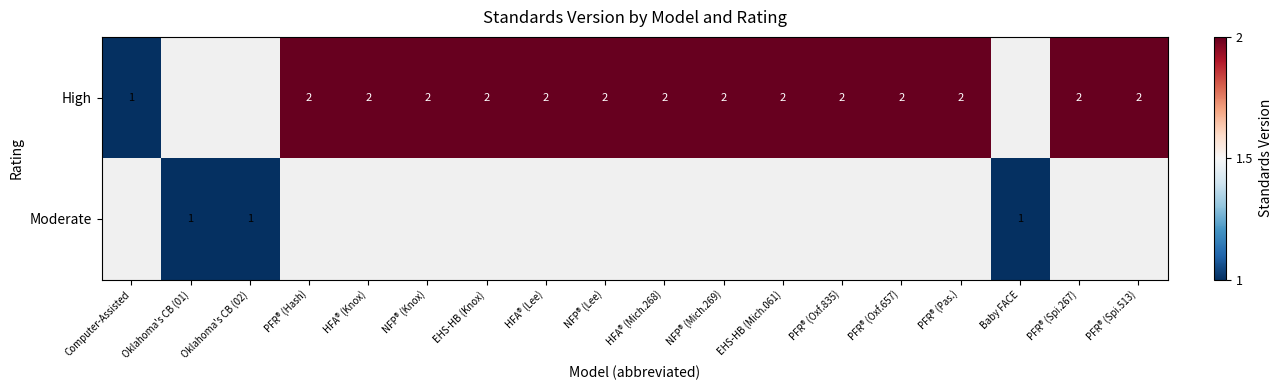

The value of High at HFA® (Lee) is 2. True or false?

True